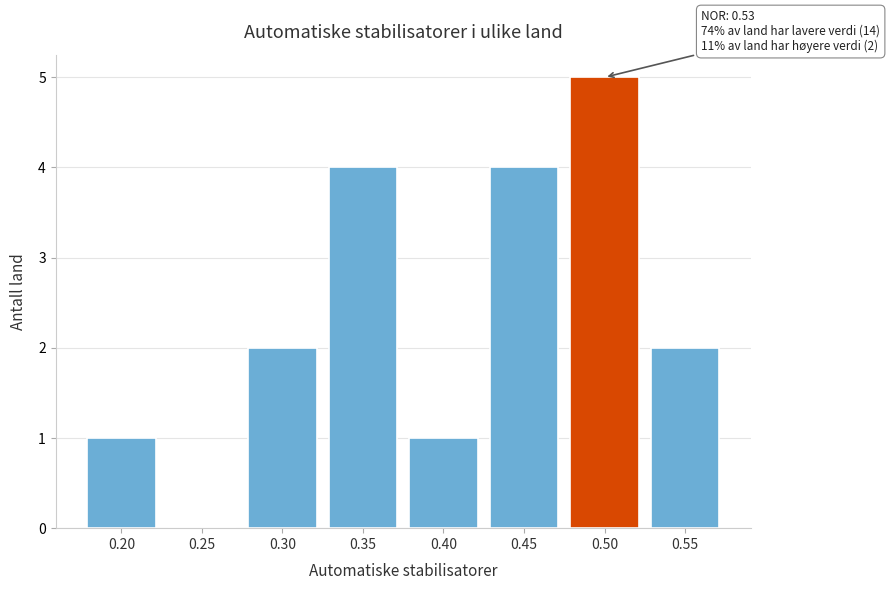

Reading left to right, what are all the values shown in this chart?

0.20=1	0.25=0	0.30=2	0.35=4	0.40=1	0.45=4	0.50=5	0.55=2